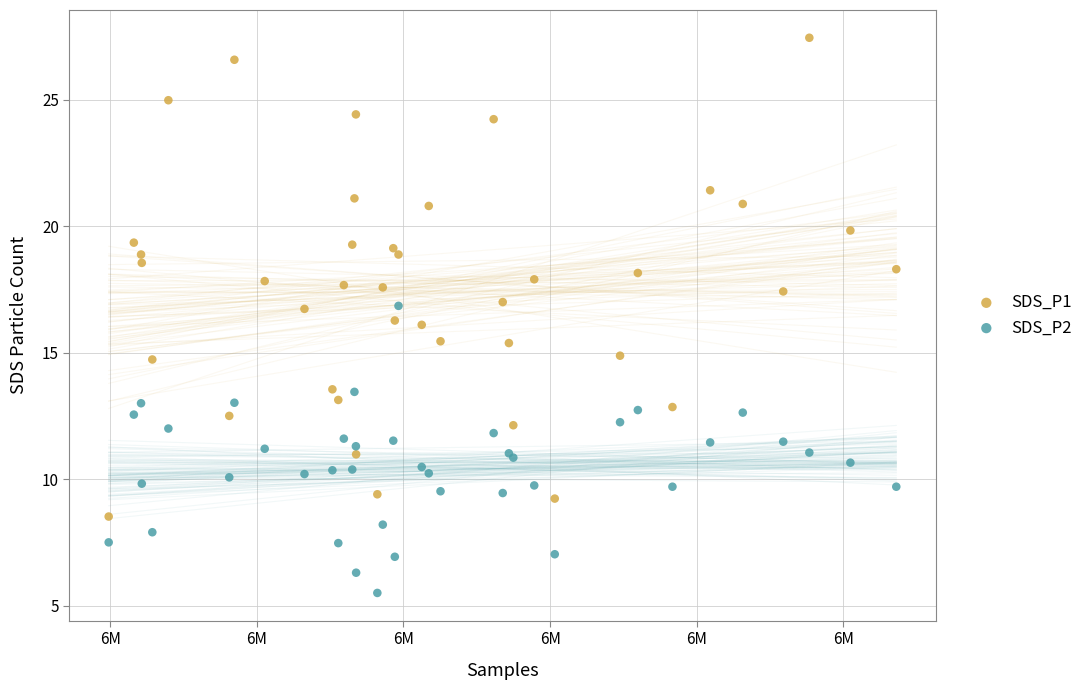

Which series reaches the maximum Y coordinate?

SDS_P1